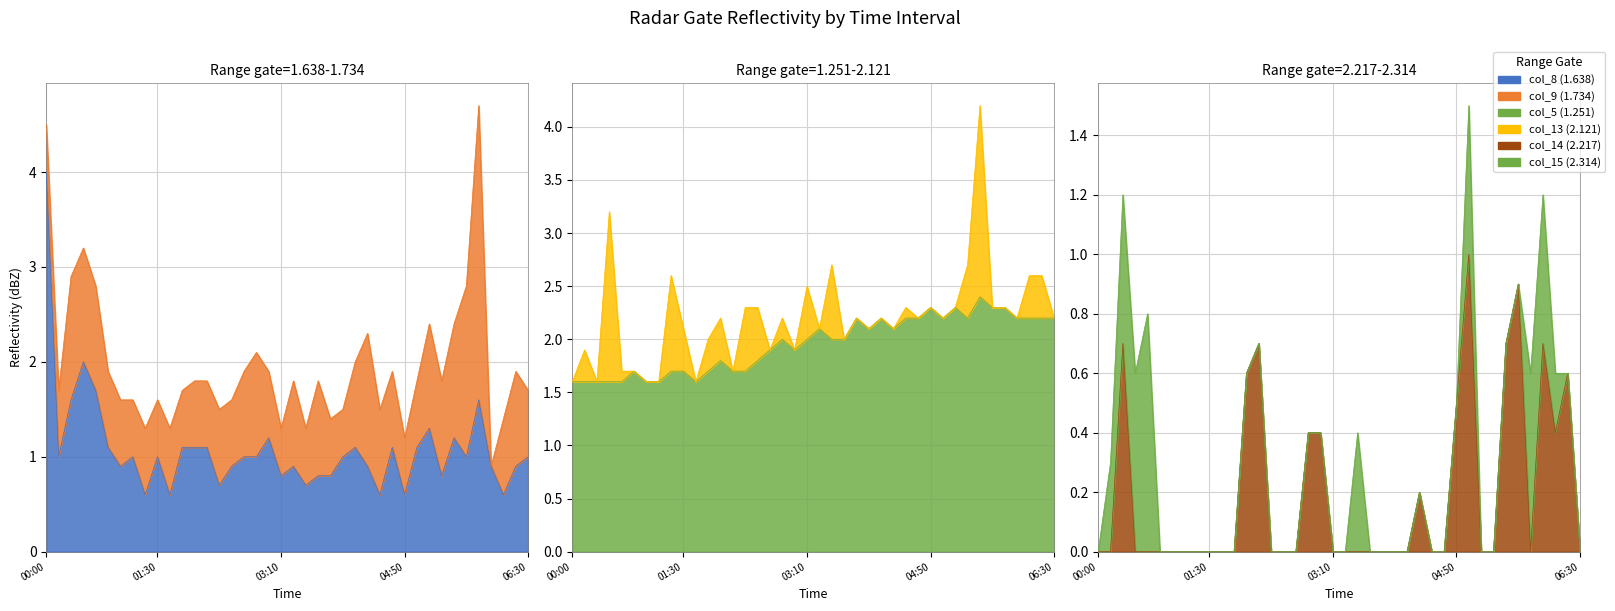

True or false: col_5 (1.251) and col_14 (2.217) cross at least once.

False